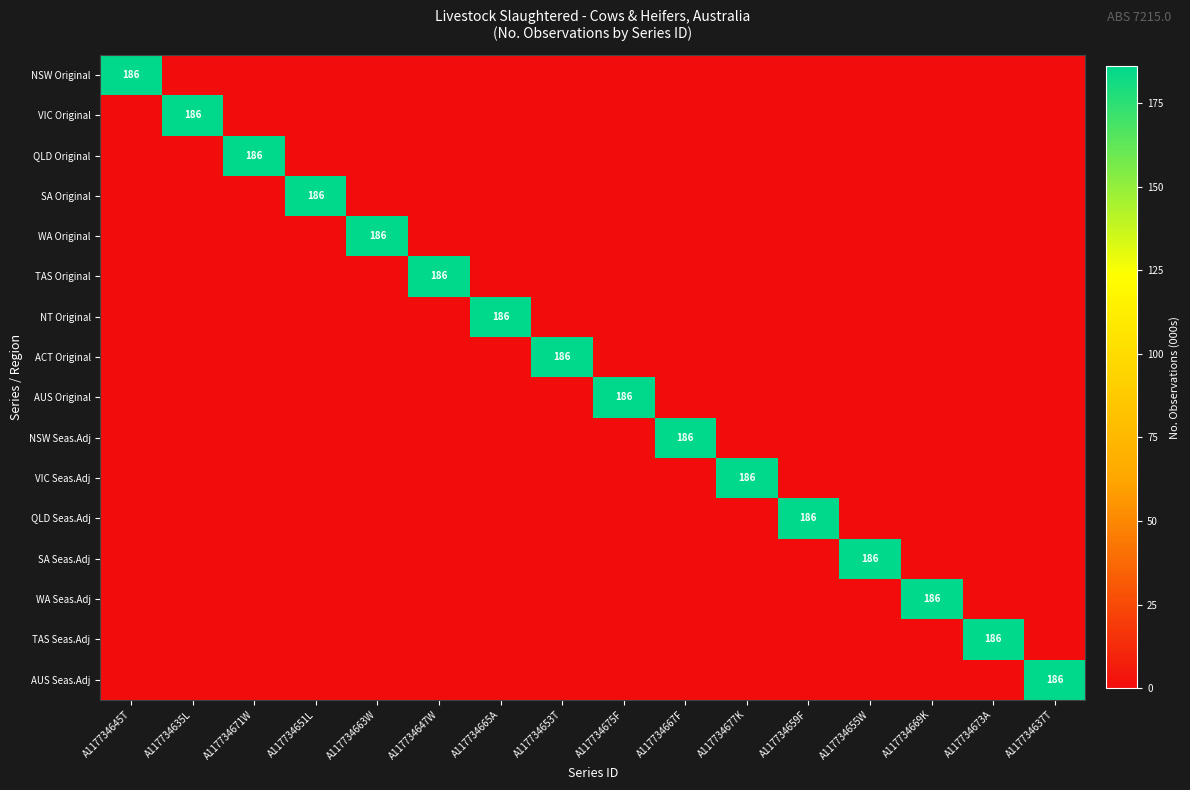

Rank the series by their maximum value, from highest to lowest.

NSW Original, VIC Original, QLD Original, SA Original, WA Original, TAS Original, NT Original, ACT Original, AUS Original, NSW Seas.Adj, VIC Seas.Adj, QLD Seas.Adj, SA Seas.Adj, WA Seas.Adj, TAS Seas.Adj, AUS Seas.Adj